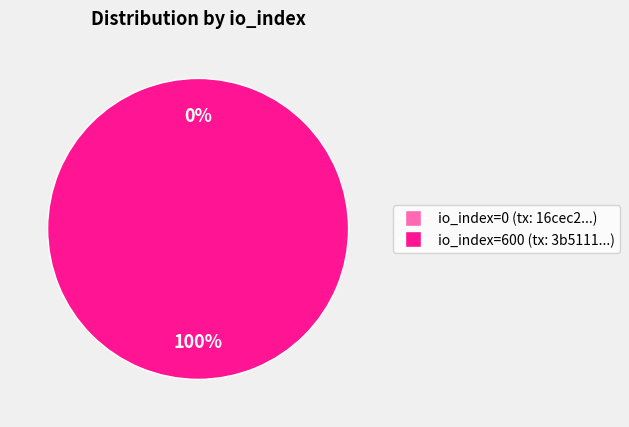

Is there a majority slice in this chart?

Yes